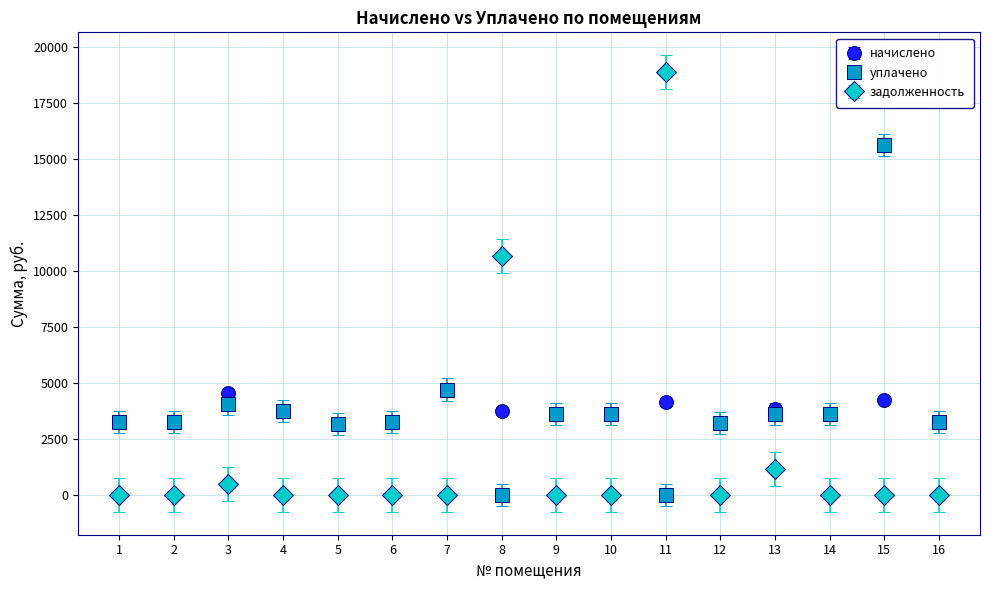

Which series has the largest range (max minus min)?

задолженность